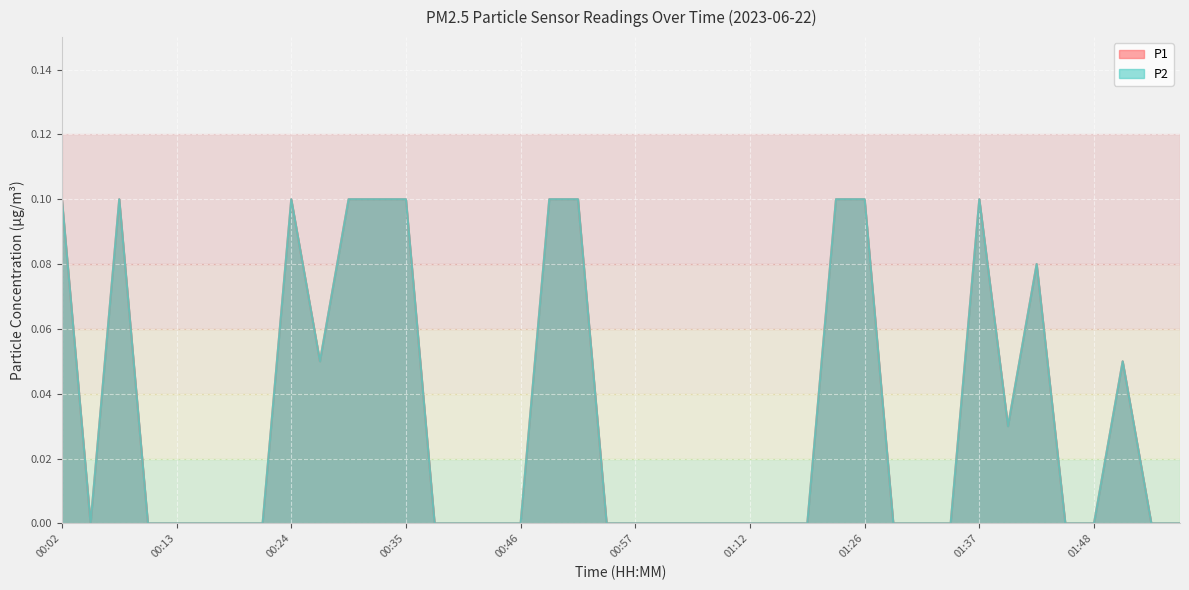

The value of P1 at 00:21 is 0.0. True or false?

True